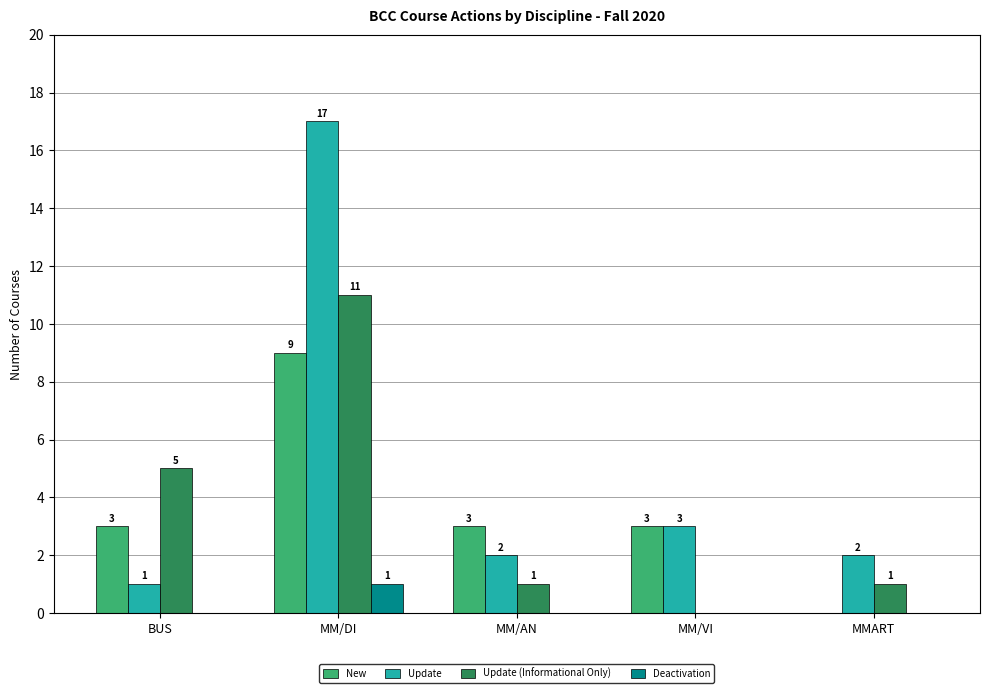

What is the approximate value of Update (Informational Only) at MM/DI, to the nearest 5?

10